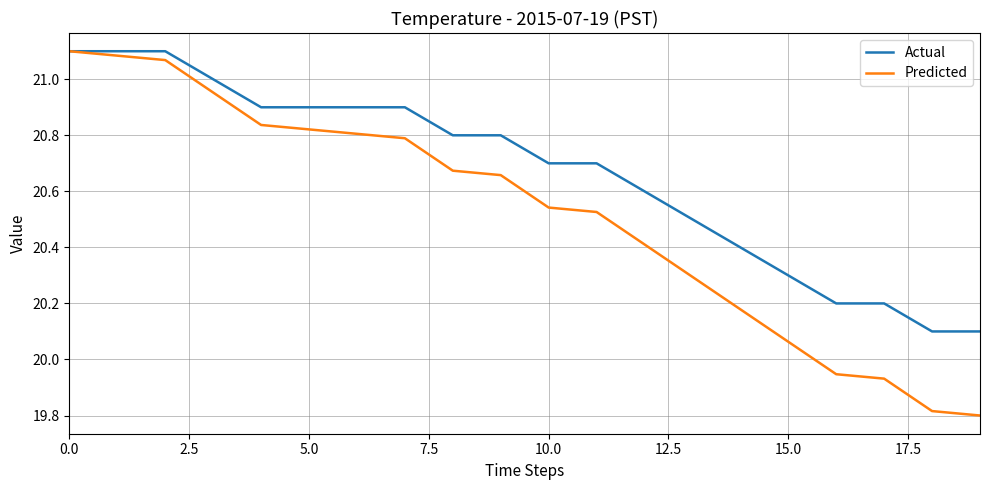

Which series has the largest total across all categories?

Actual